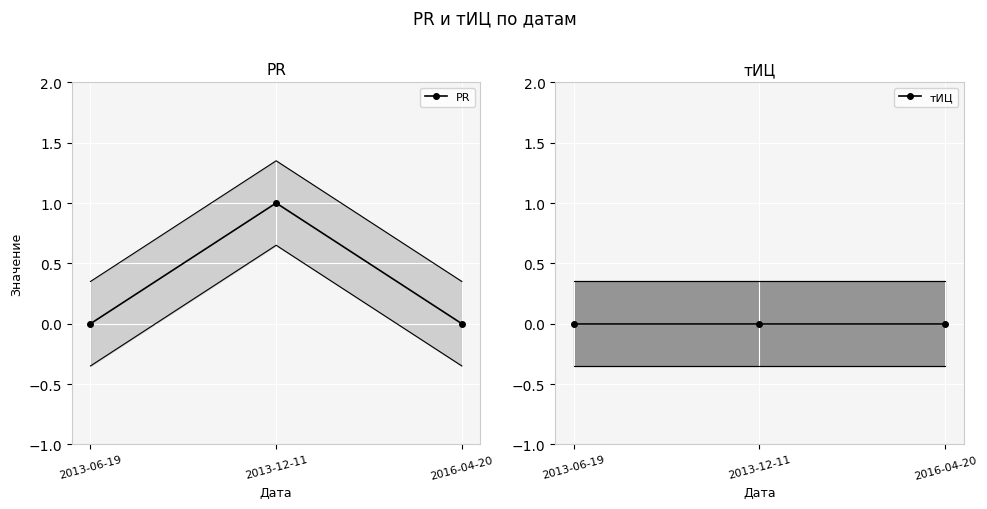

What is the value of the PR point at the 2nd from the left?

1